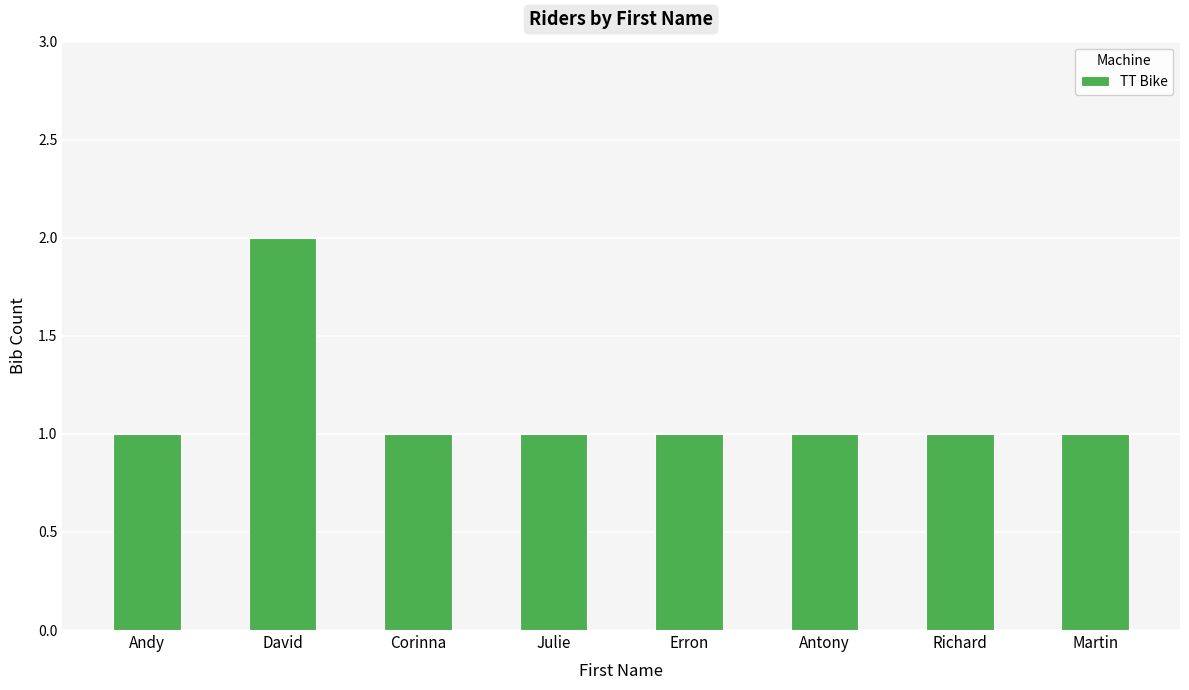

What position from the right is Antony?

3